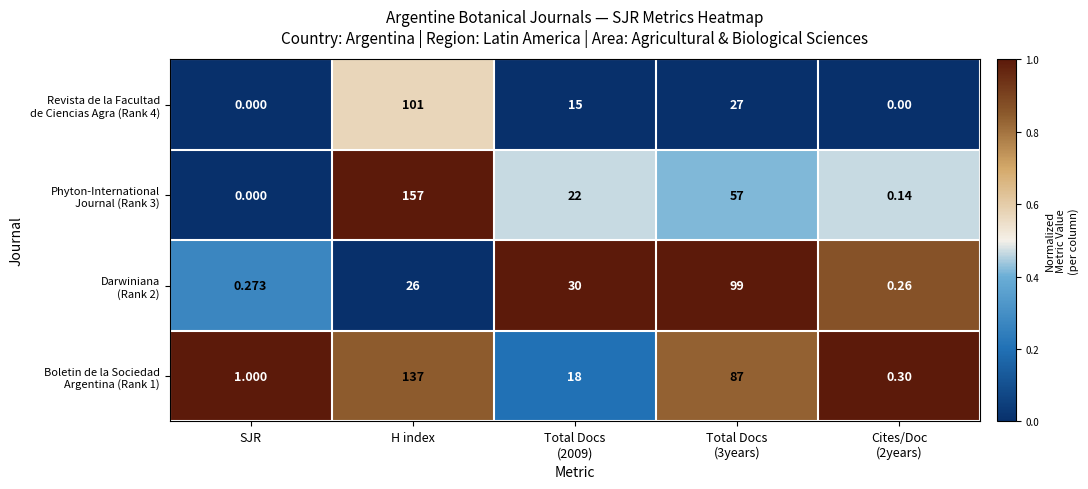

At which category does the chart reach its peak across all series?

H index